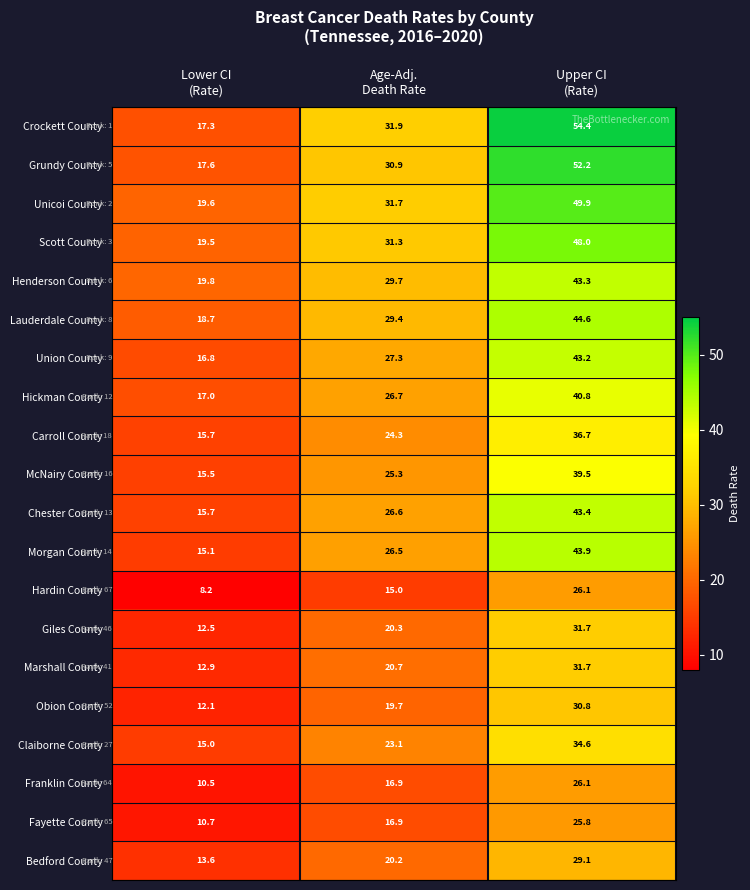

What is the spread (max minus min) of values at Age-Adj.
Death Rate?

16.9